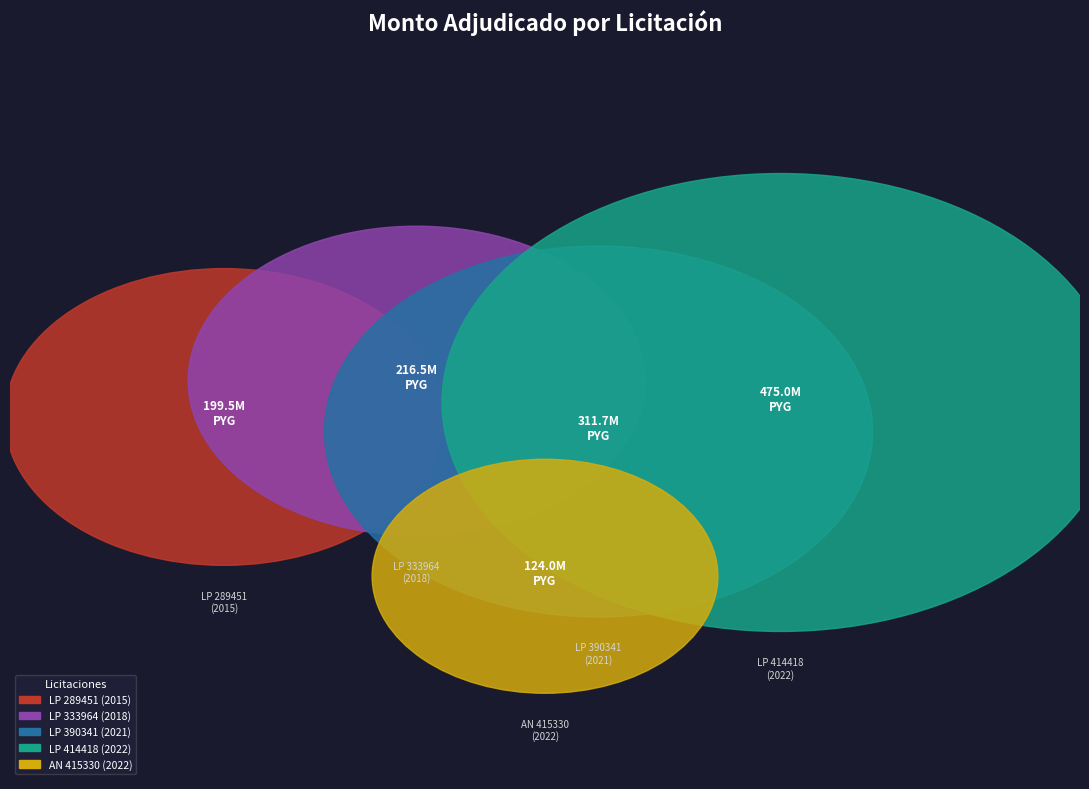

Is 415330-emilio-javier-morales-villalba-56 the majority of the pie?

No